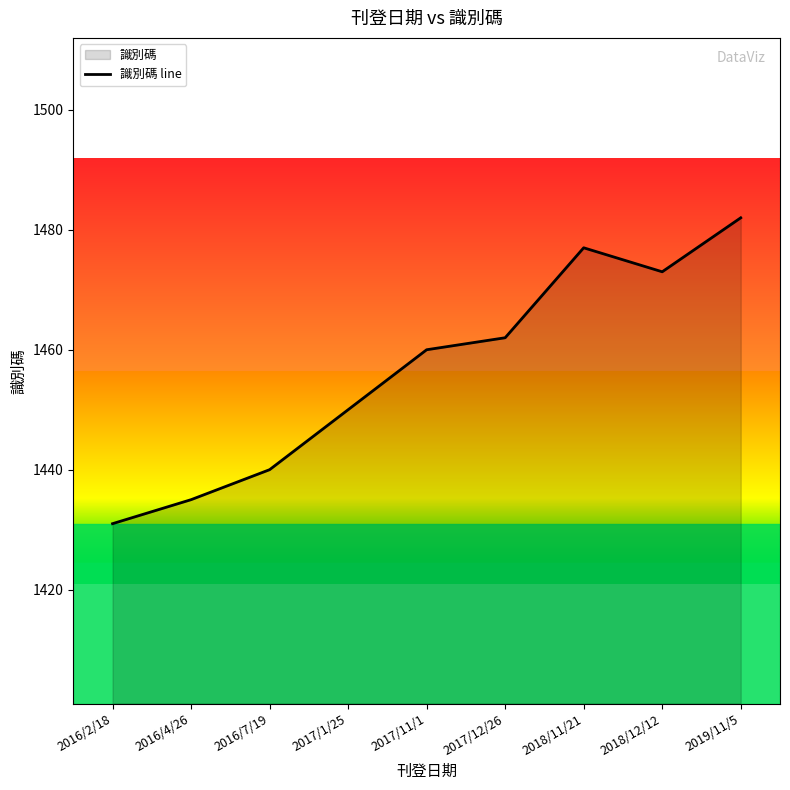

At which label does the data first exceed 1460?

2017/12/26